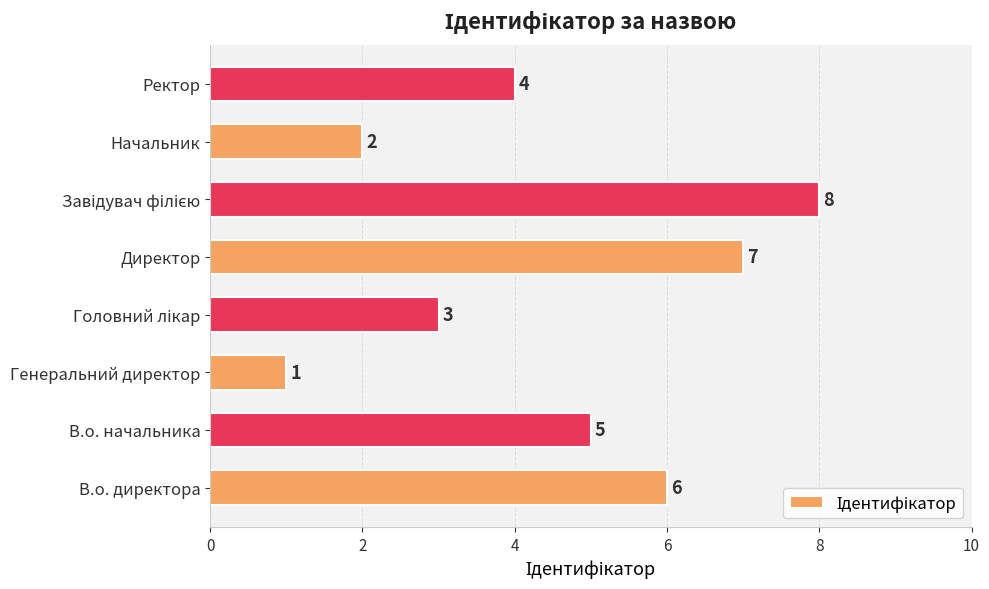

Which has a higher value, Генеральний директор or В.о. начальника?

В.о. начальника